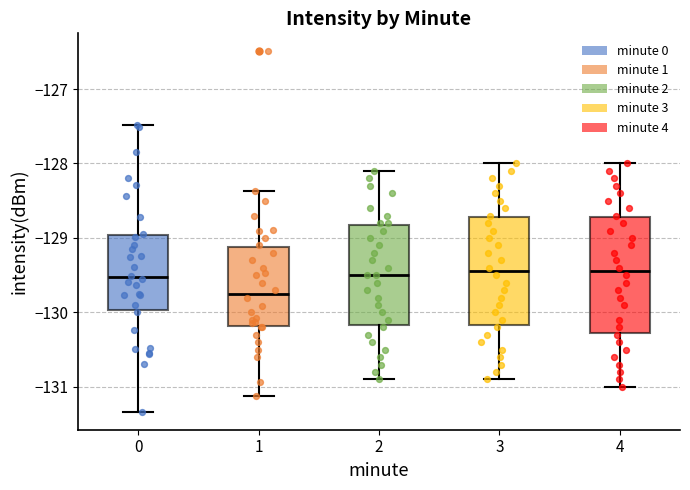

Reading left to right, read every box against the y-axis: the position of its median line, the range the box covers, and the ends of its whiskers. The values are not printed on the chart, so give them approximately, as read against the axis.

0: median -129.5, box -130.0 to -129.0, whiskers -131.3 to -127.5
1: median -129.7, box -130.2 to -129.1, whiskers -131.1 to -128.4
2: median -129.5, box -130.2 to -128.8, whiskers -130.9 to -128.1
3: median -129.4, box -130.2 to -128.7, whiskers -130.9 to -128.0
4: median -129.4, box -130.3 to -128.7, whiskers -131.0 to -128.0